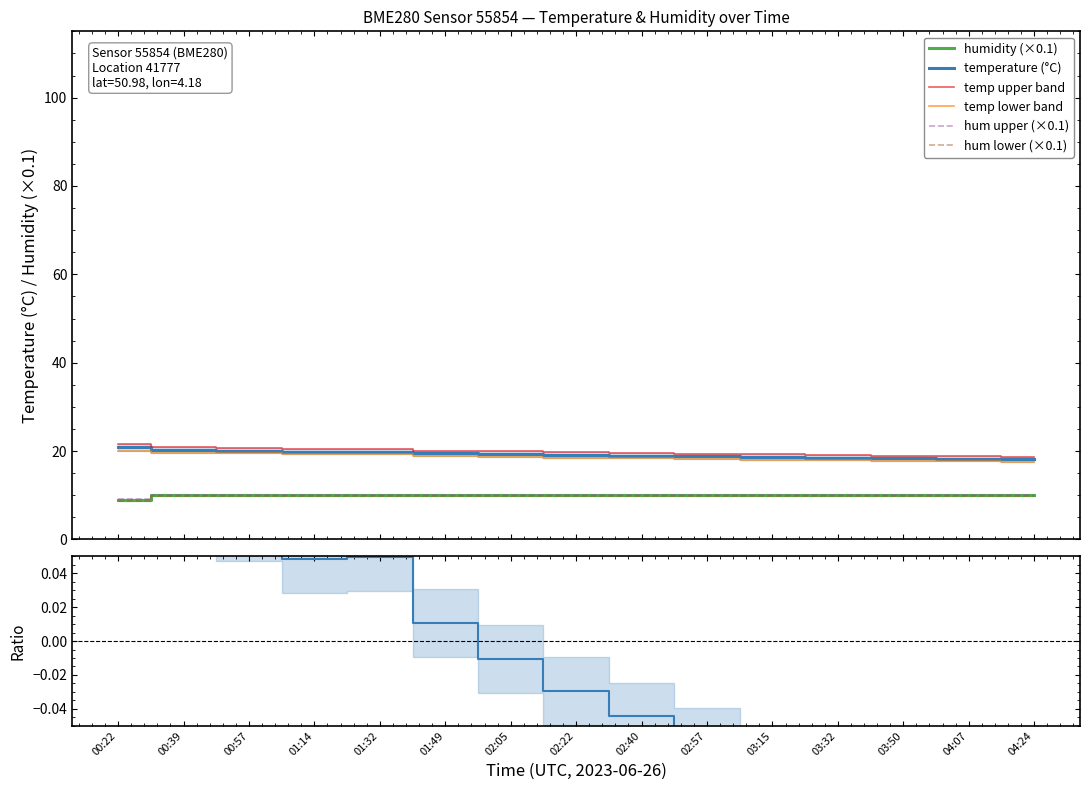

Which series has the widest spread of values?

temperature